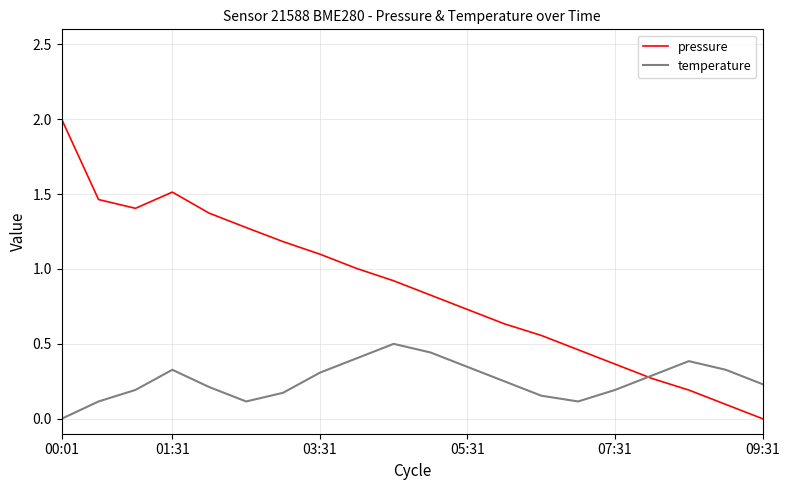

Which series has the widest spread of values?

pressure